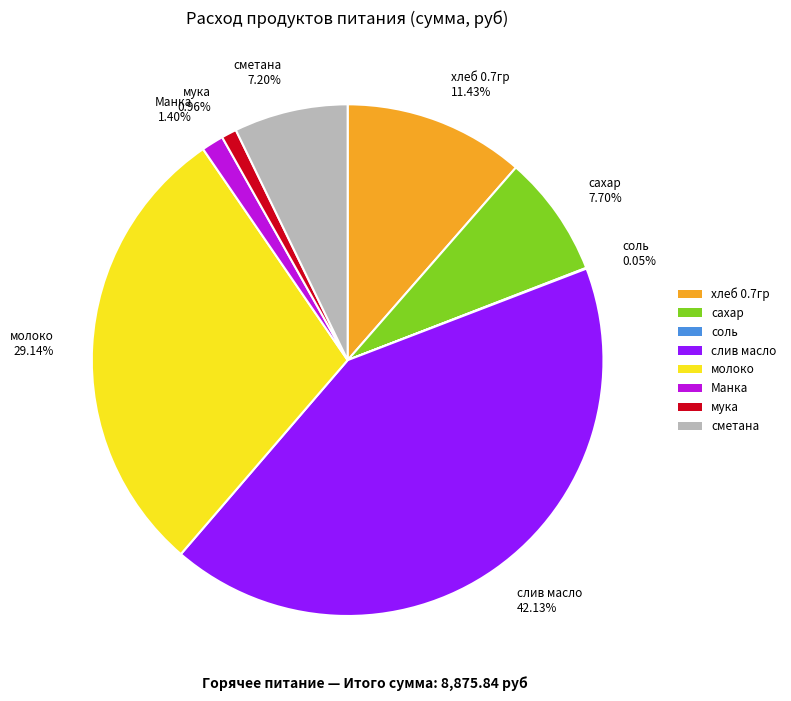

To the nearest percent, what is the difference between the largest and smallest slice percentages?

42%